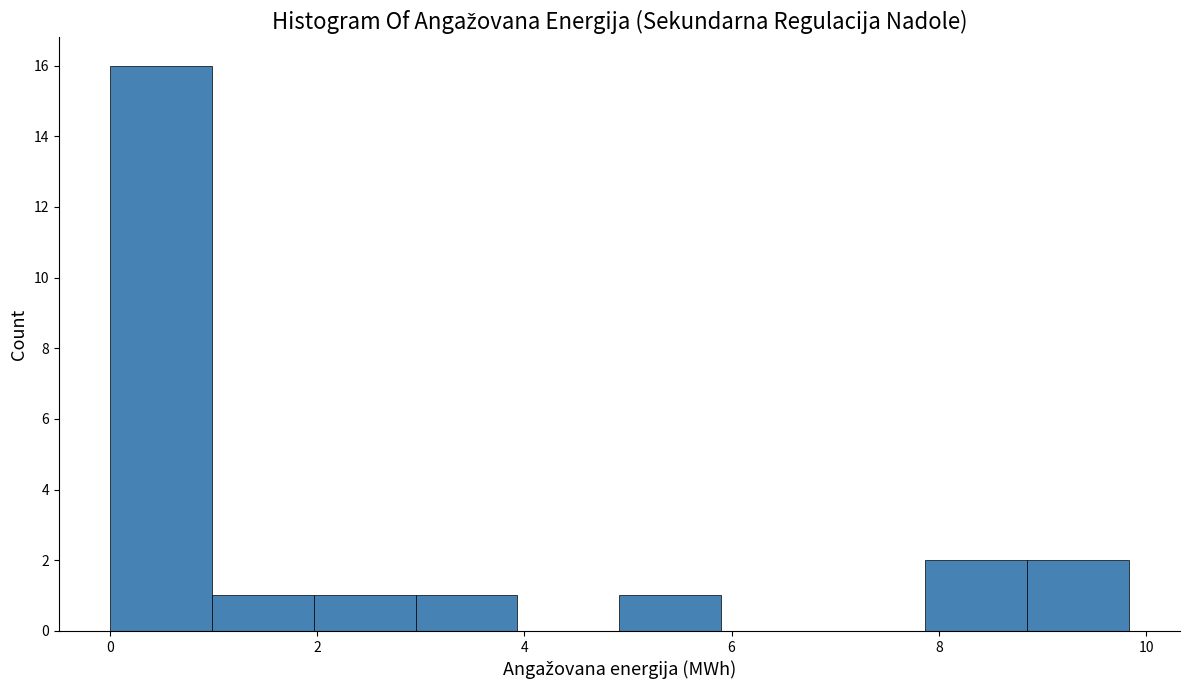

How tall is the bar that spans 1.0 to 2.0 on the x-axis? Neither the bar edges nor the heights are printed on the chart, so give them approximately, as read against the axes.

1